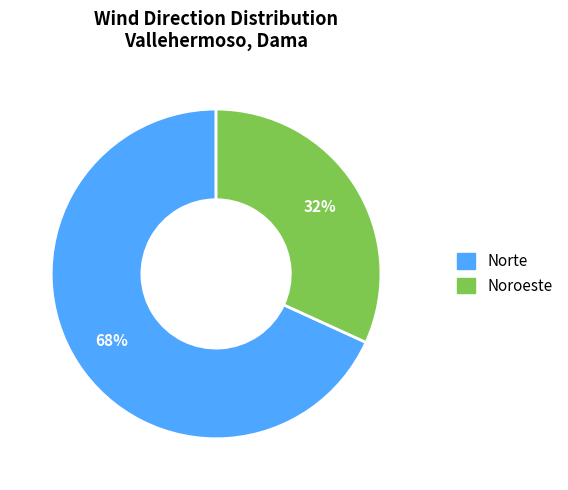

How many segments does this pie chart have?

2